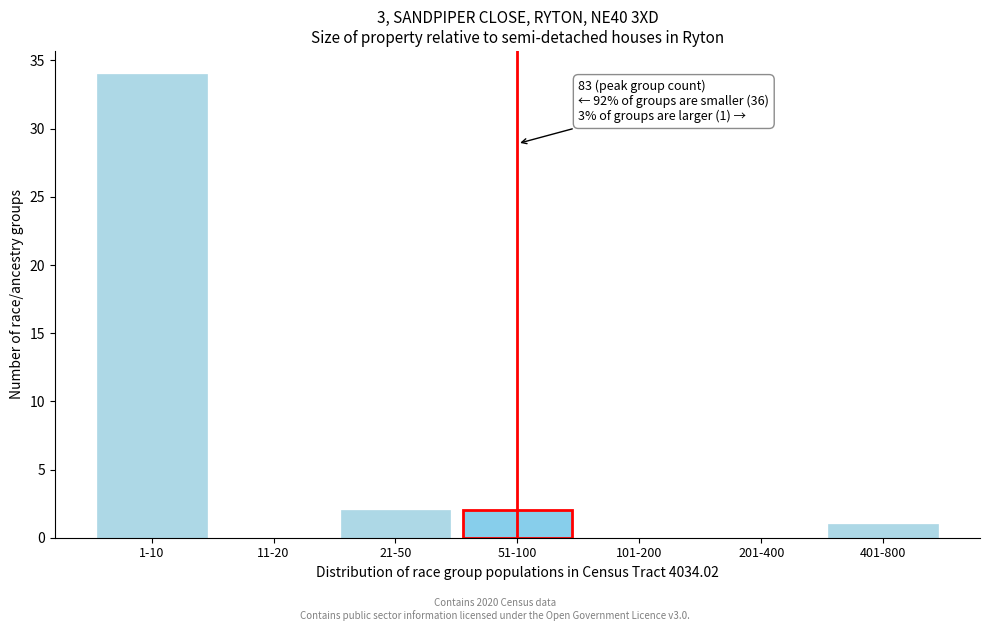

Reading right to left, what are all the values shown in this chart?

401-800=1	201-400=0	101-200=0	51-100=2	21-50=2	11-20=0	1-10=34